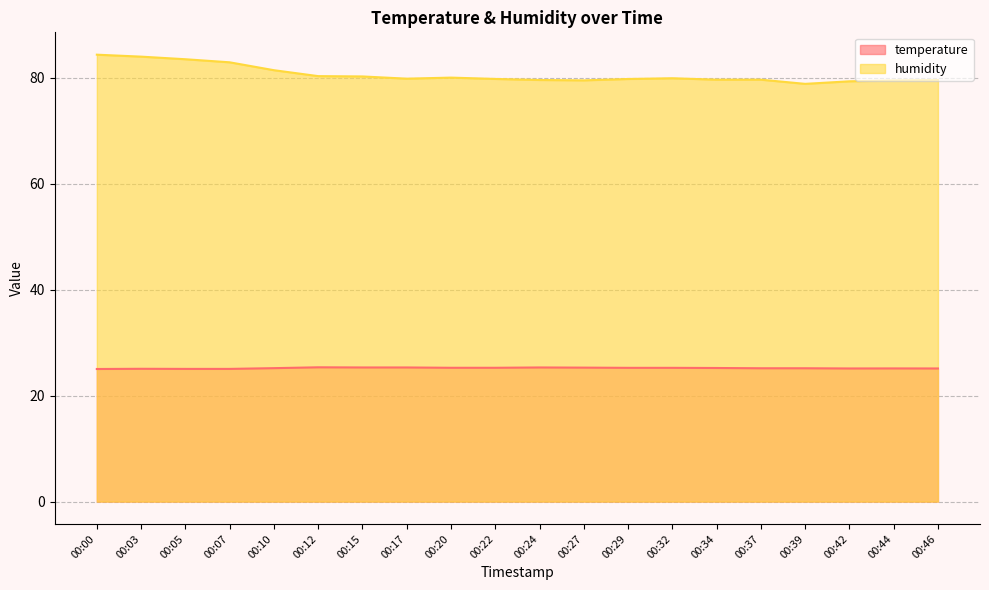

What is the average value of the temperature series?

25.2